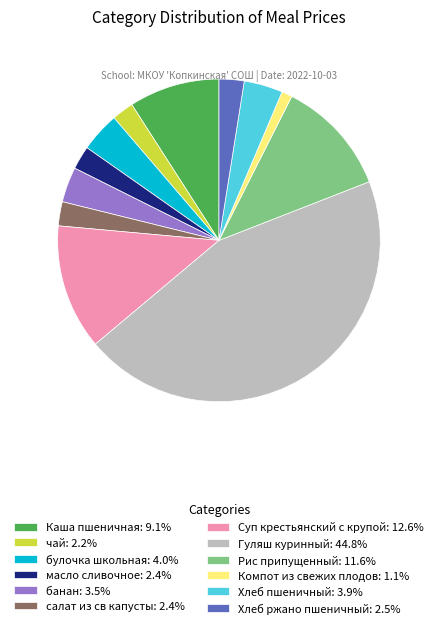

What is the largest slice in the pie chart?

Гуляш куринный